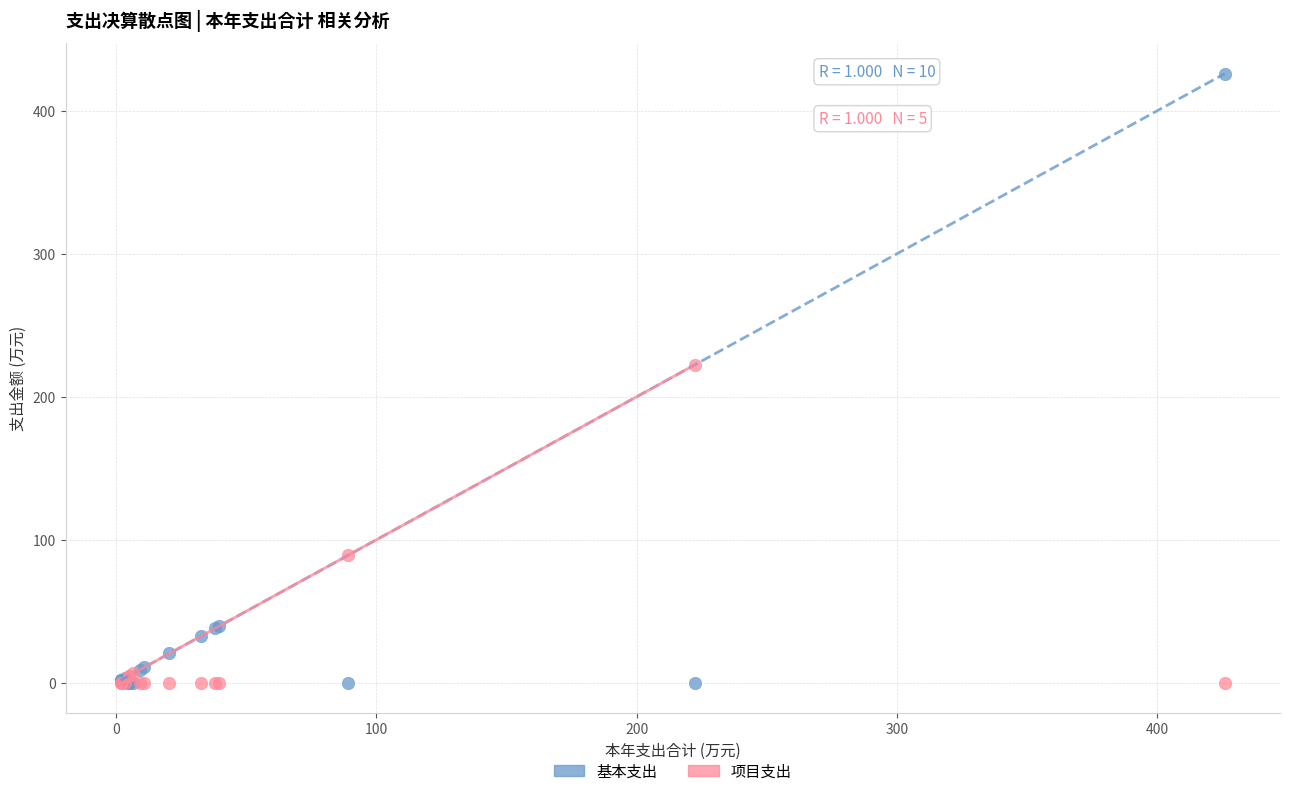

Which series has the widest spread of Y values?

基本支出